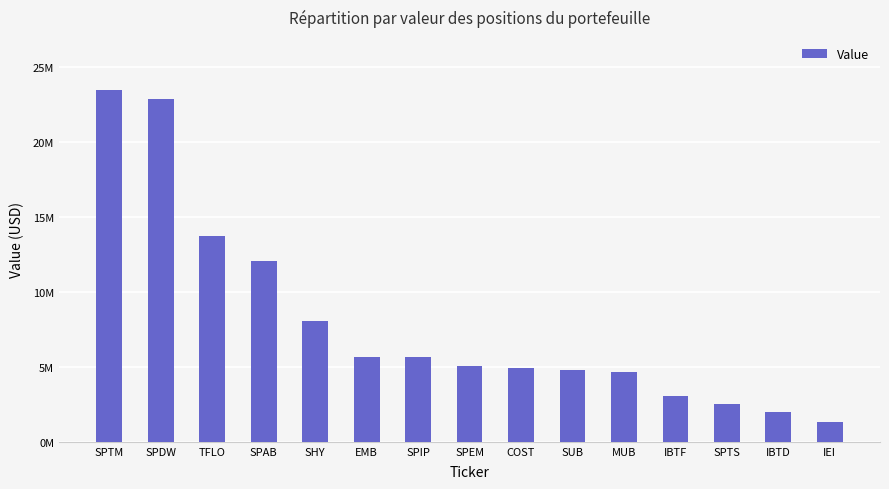

Rank the categories by value from lowest to highest.

IEI, IBTD, SPTS, IBTF, MUB, SUB, COST, SPEM, SPIP, EMB, SHY, SPAB, TFLO, SPDW, SPTM